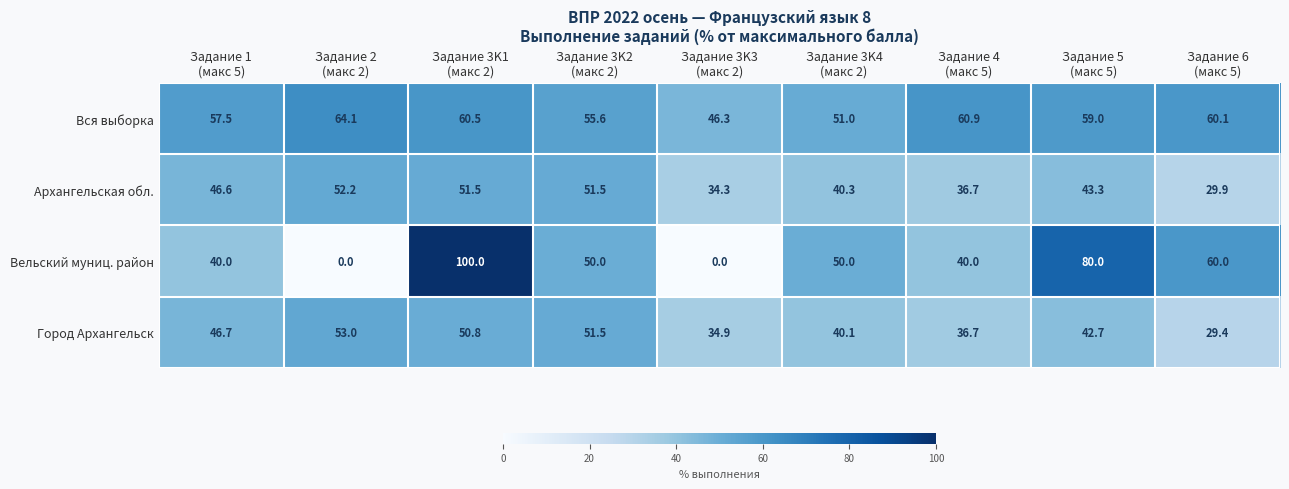

What is the difference between the maximum and minimum values in the Архангельская обл. series?

22.3